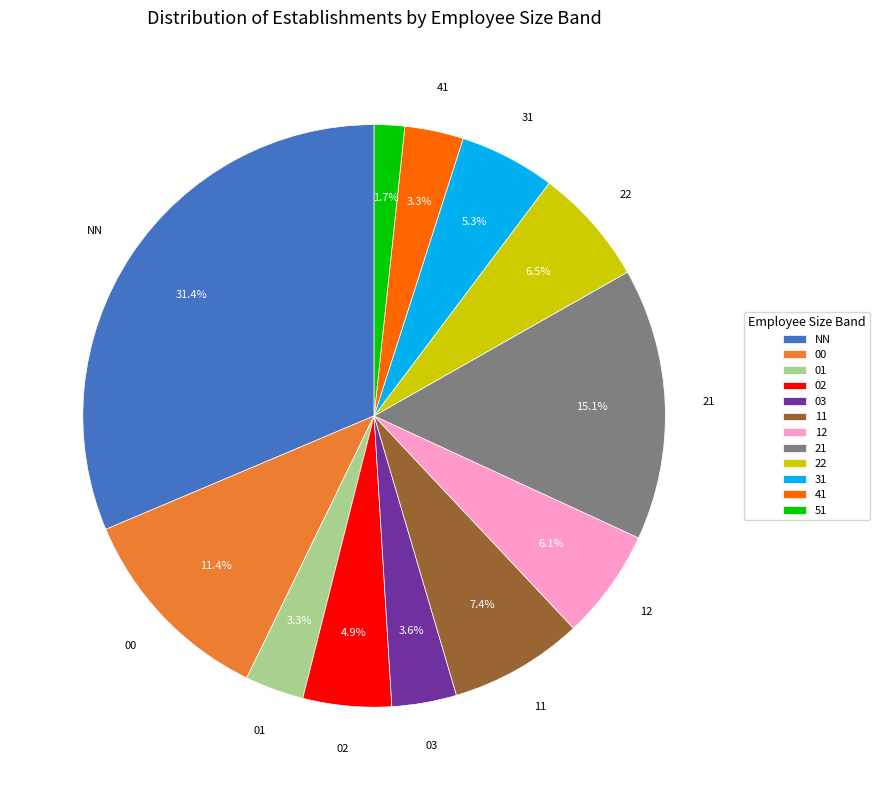

To the nearest percent, what is the combined percentage of 41 and 31?

9%